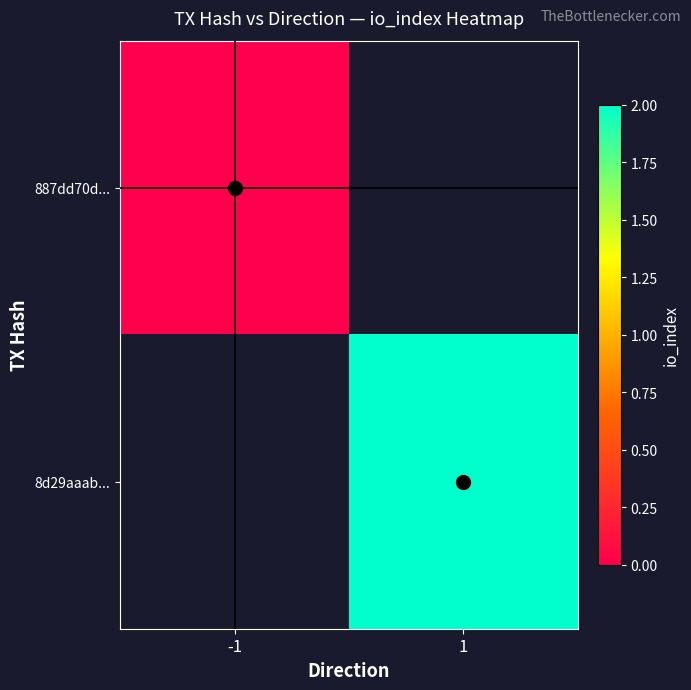

How many positive values does the 8d29aaab... series have?

1